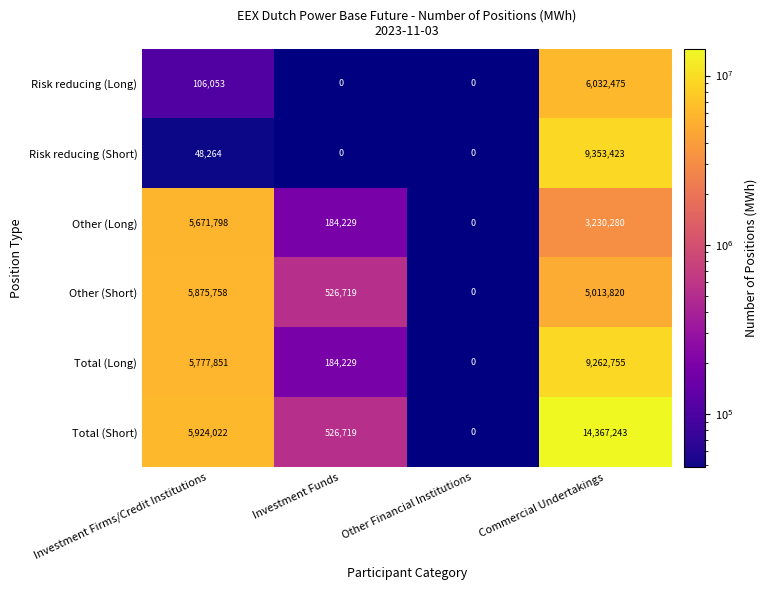

At how many categories does at least one series exceed 6753163?

1